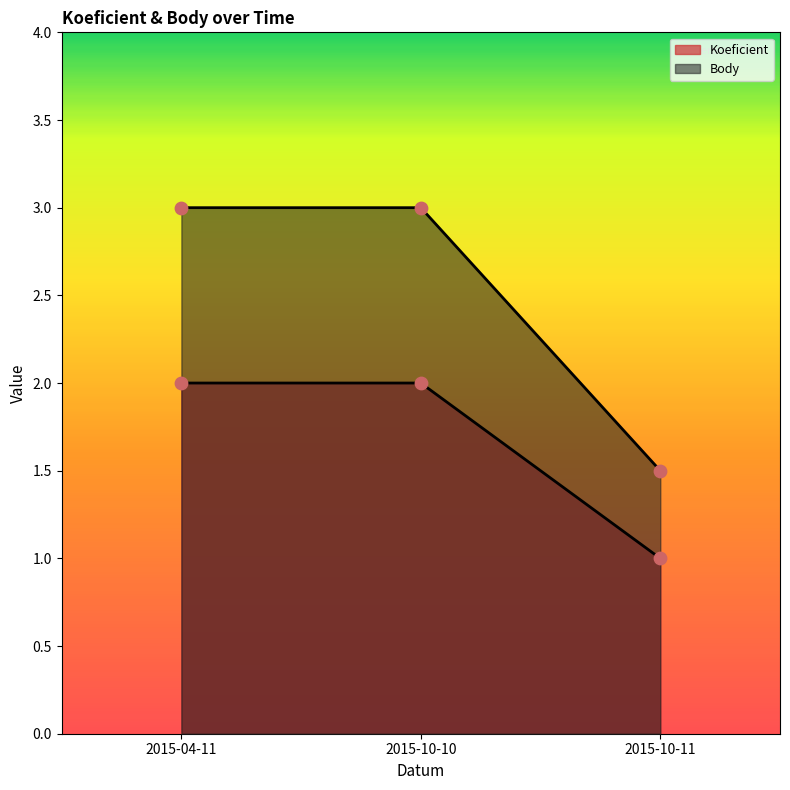

What are all the series names shown in the legend?

Koeficient, Body